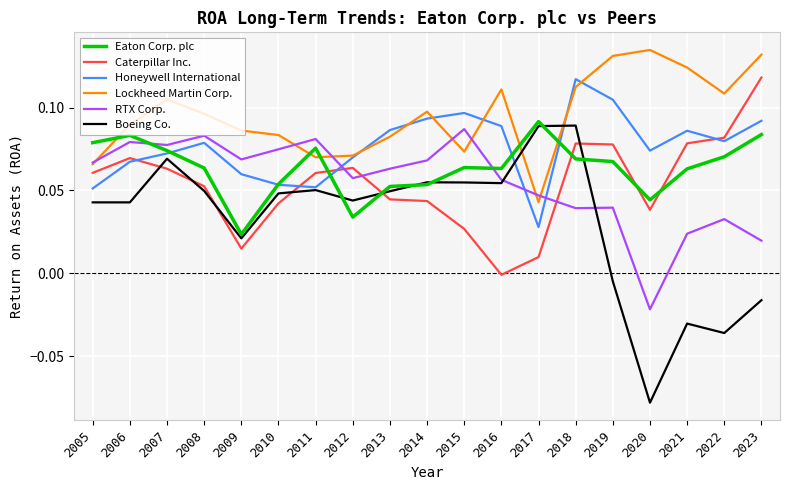

After their last crossing, which series has the higher values: RTX Corp. or Honeywell International?

Honeywell International